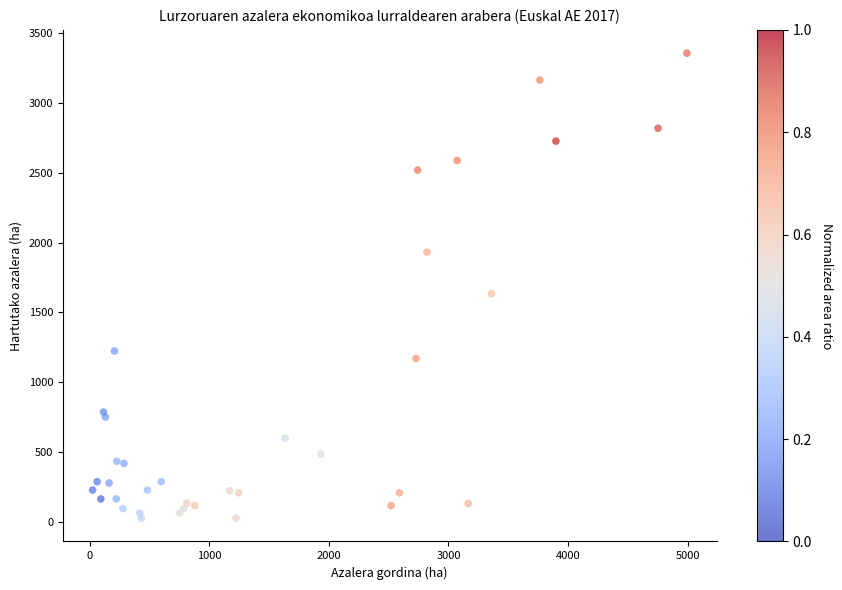

What Y value in the scatter plot is closest to 1691?

1634.3